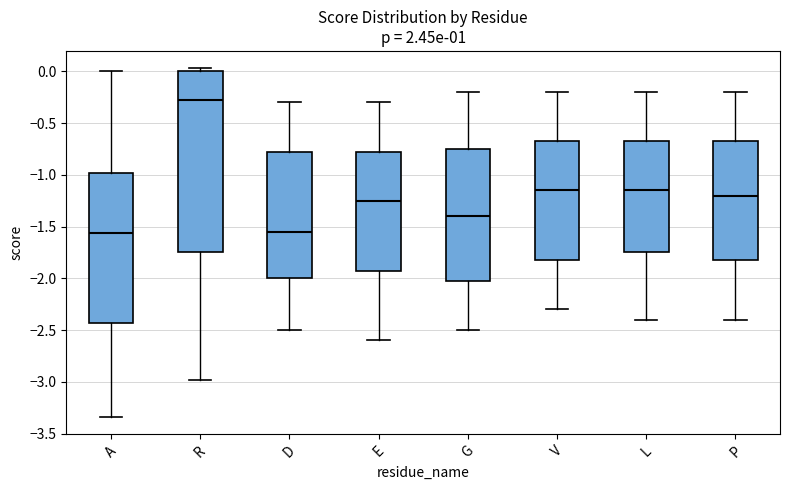

Where does the median line of the box for L sit on the y-axis? The values are not printed on the chart, so give them approximately, as read against the axis.

-1.15